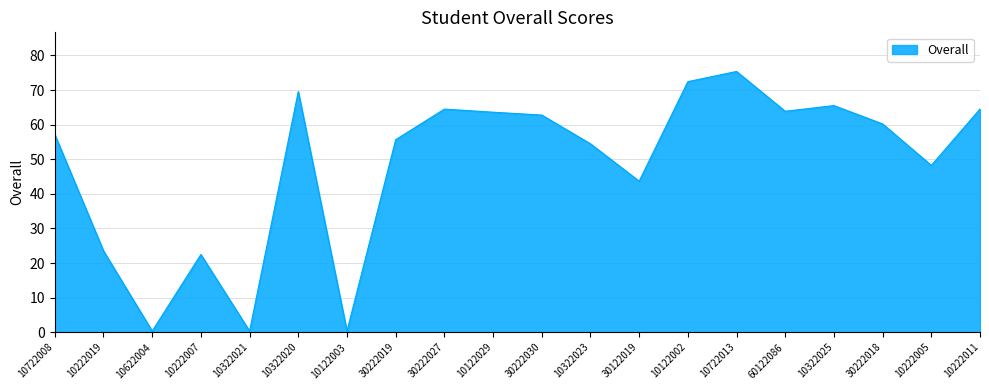

Is it true that the value at 30122019 is 43.7?

True